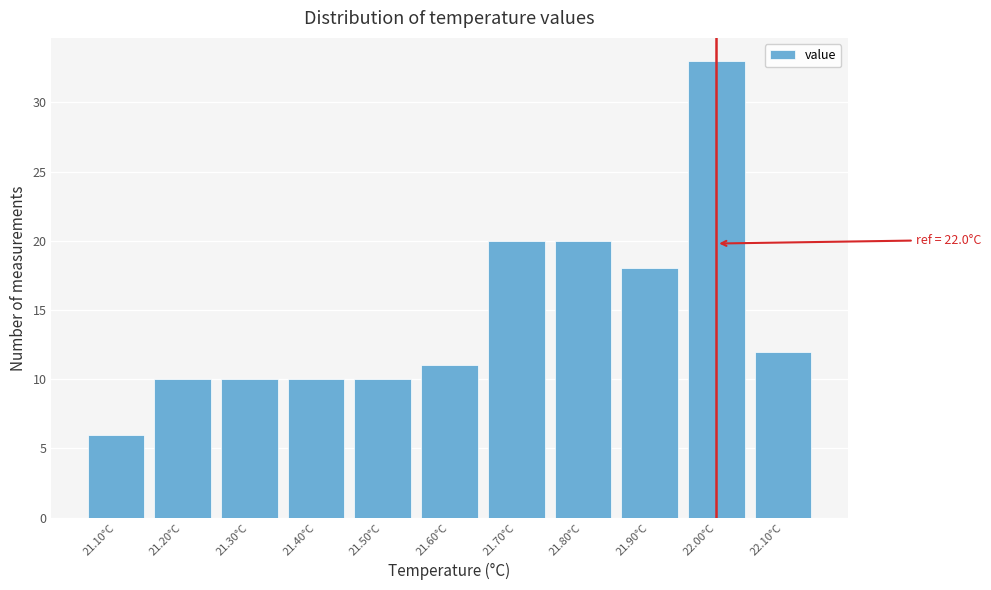

Which range on the x-axis has the tallest bar?

21.95 to 22.05